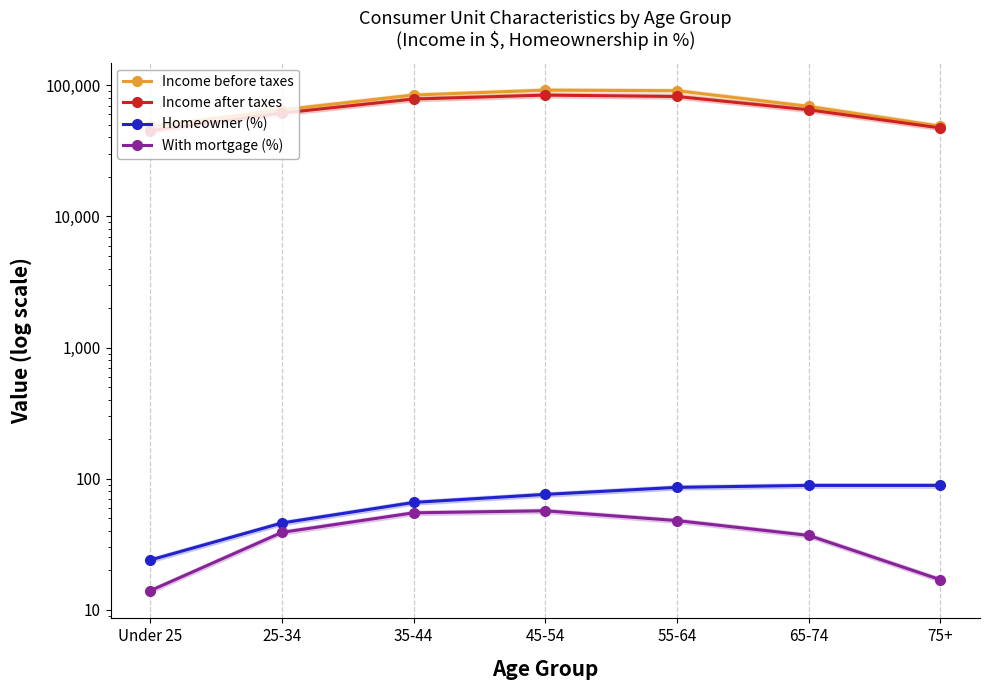

True or false: With mortgage (%) and Homeowner (%) cross at least once.

False